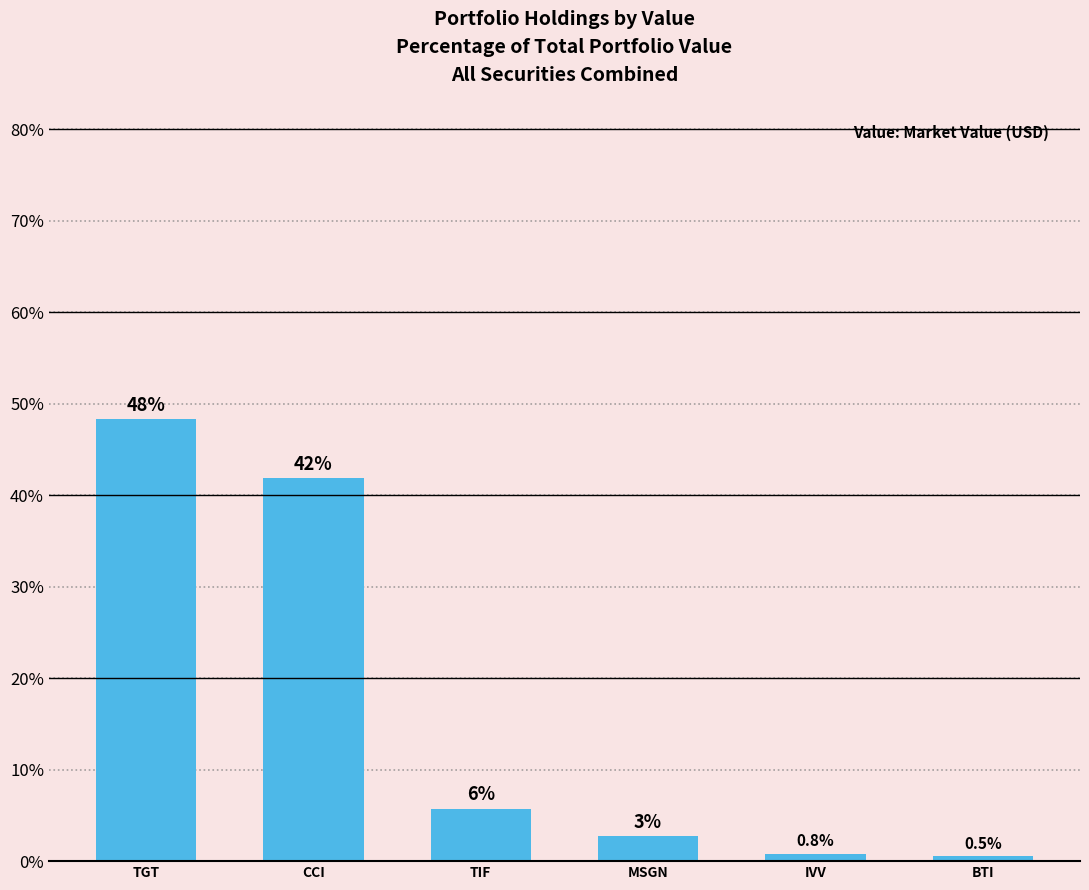

List the labels in order of value, largest first.

TGT, CCI, TIF, MSGN, IVV, BTI